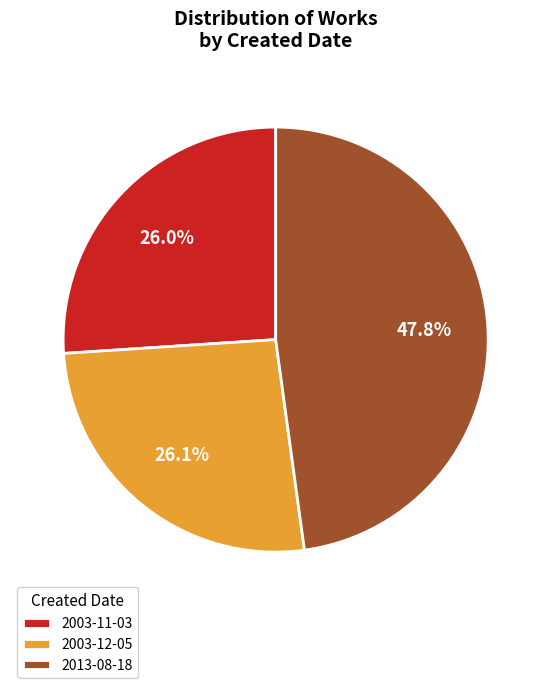

To the nearest percent, what is the difference between the 2013-08-18 and 2003-12-05 slice percentages?

22%